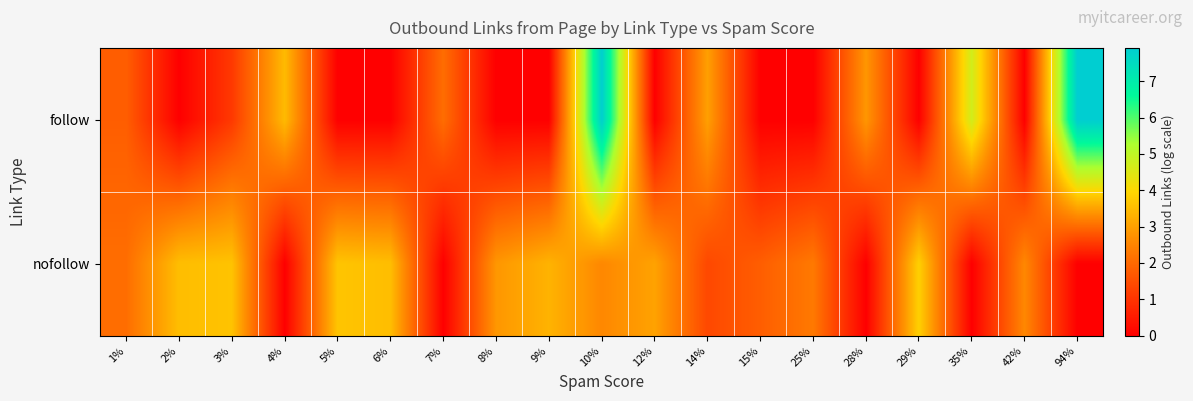

Reading right to left, list all the values displayed in this chart.

follow: 94%=7.9	42%=0.0	35%=4.7	29%=0.0	28%=2.8	25%=0.0	15%=0.0	14%=3.0	12%=0.0	10%=7.9	9%=0.0	8%=0.0	7%=2.1	6%=0.0	5%=0.0	4%=3.5	3%=1.1	2%=0.0	1%=1.8
nofollow: 94%=0.0	42%=2.6	35%=0.0	29%=3.9	28%=0.0	25%=2.3	15%=1.8	14%=1.4	12%=3.0	10%=2.6	9%=3.3	8%=2.8	7%=0.0	6%=3.5	5%=3.6	4%=0.0	3%=3.6	2%=3.5	1%=2.1